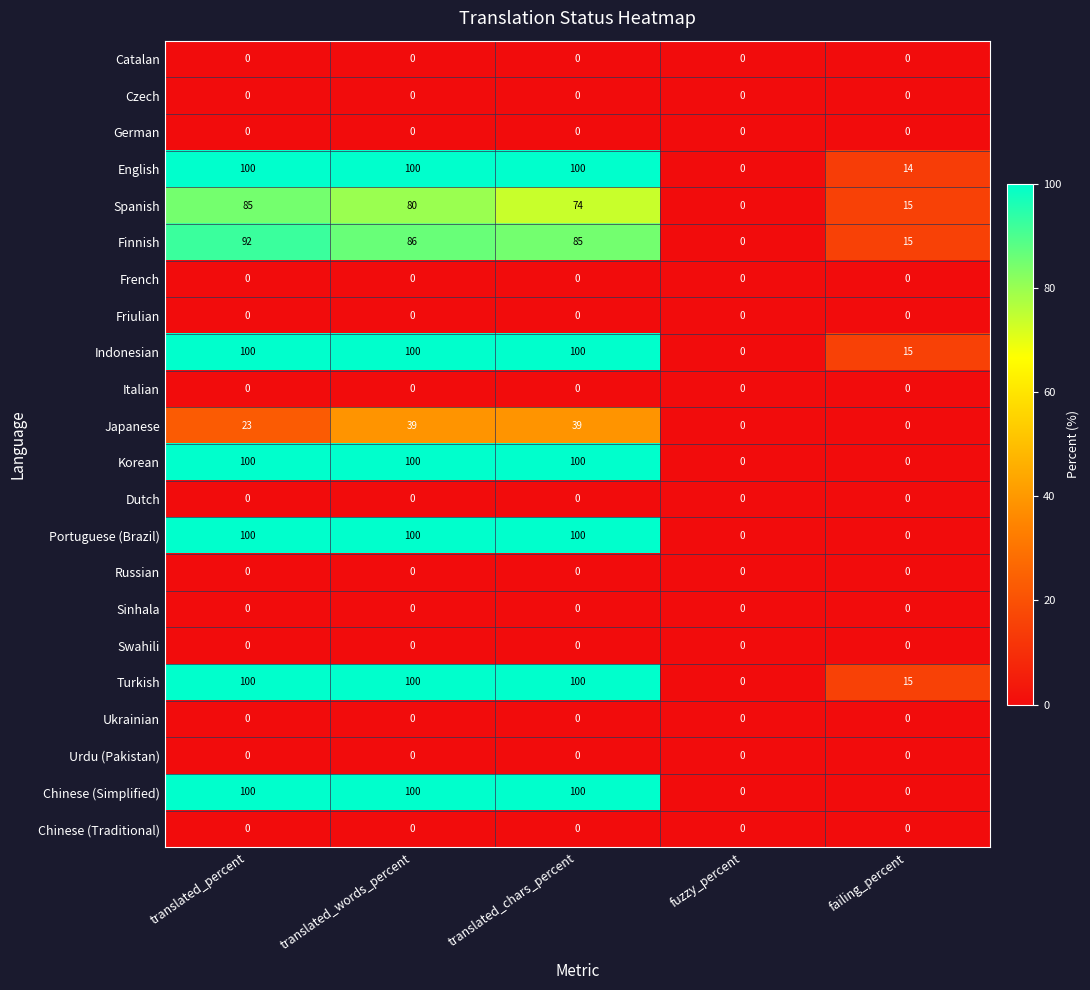

Is it true that English equals 100 at translated_chars_percent?

True